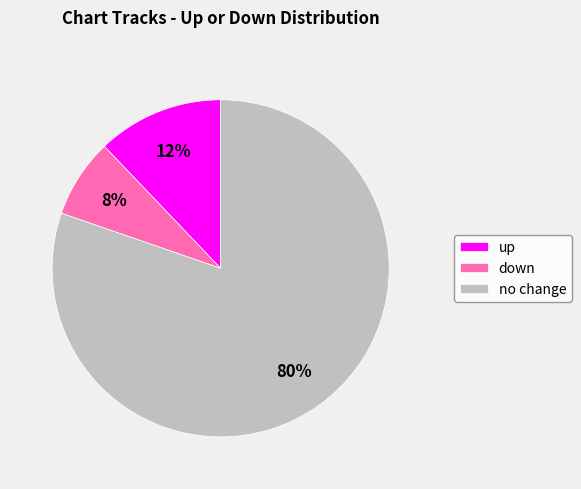

How many segments does this pie chart have?

3